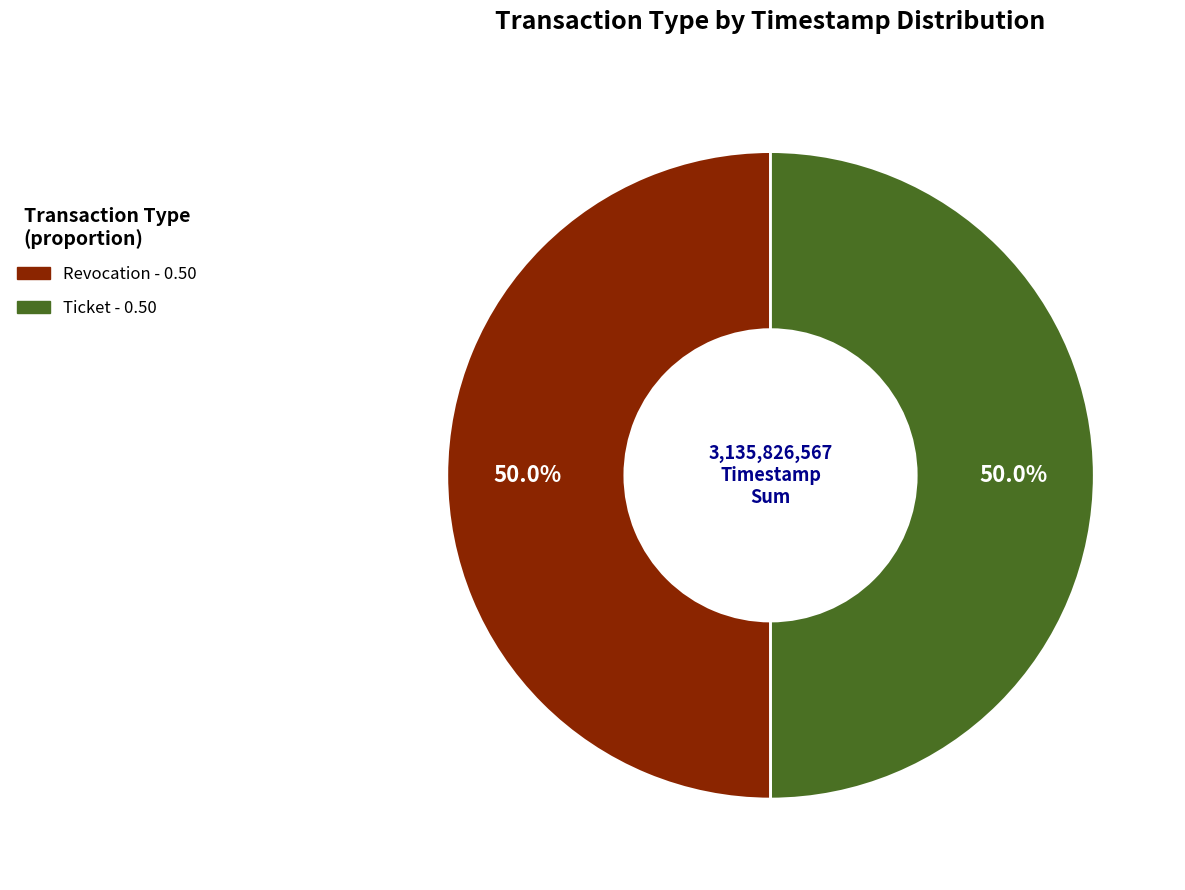

Combined, do Revocation and Ticket account for over 50%?

Yes